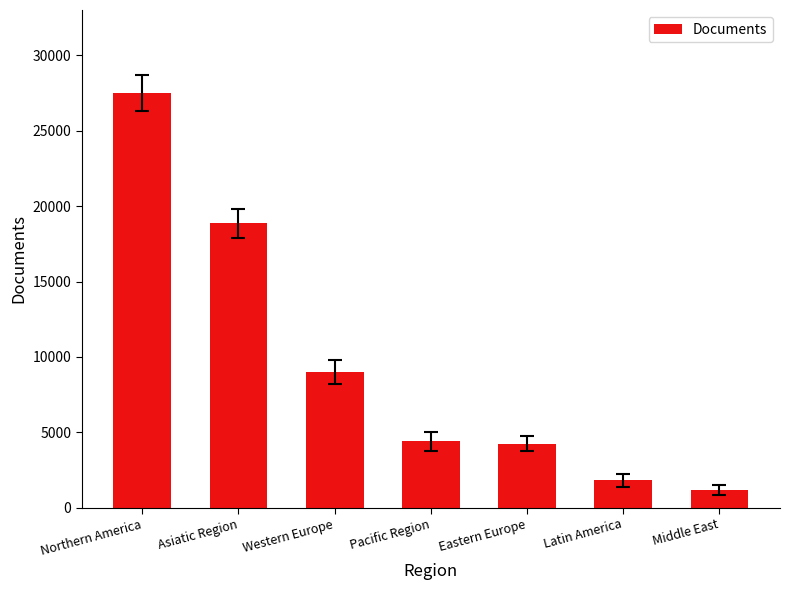

What is the value of the 3rd bar from the left?

8976